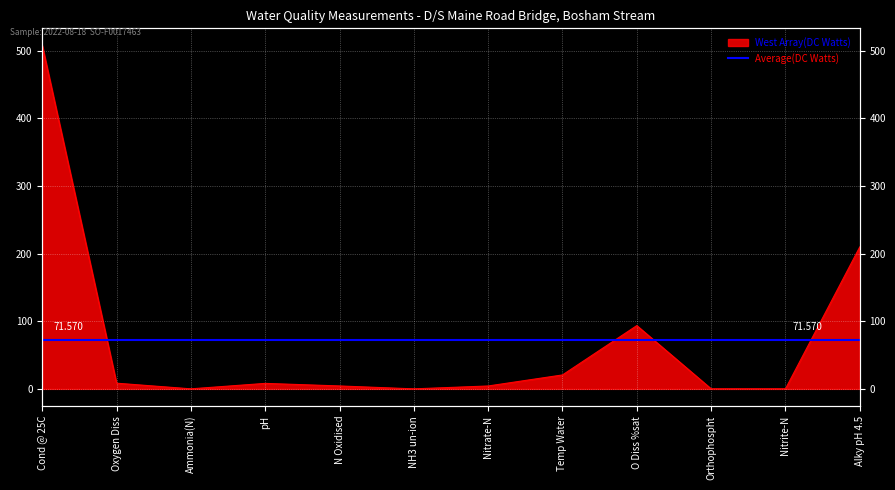

The value at Orthophospht is 0.0. True or false?

True